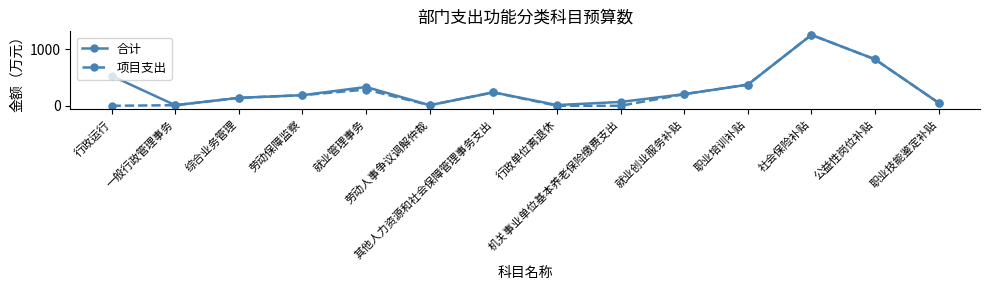

True or false: 项目支出 has more than 1 interior local peaks.

True